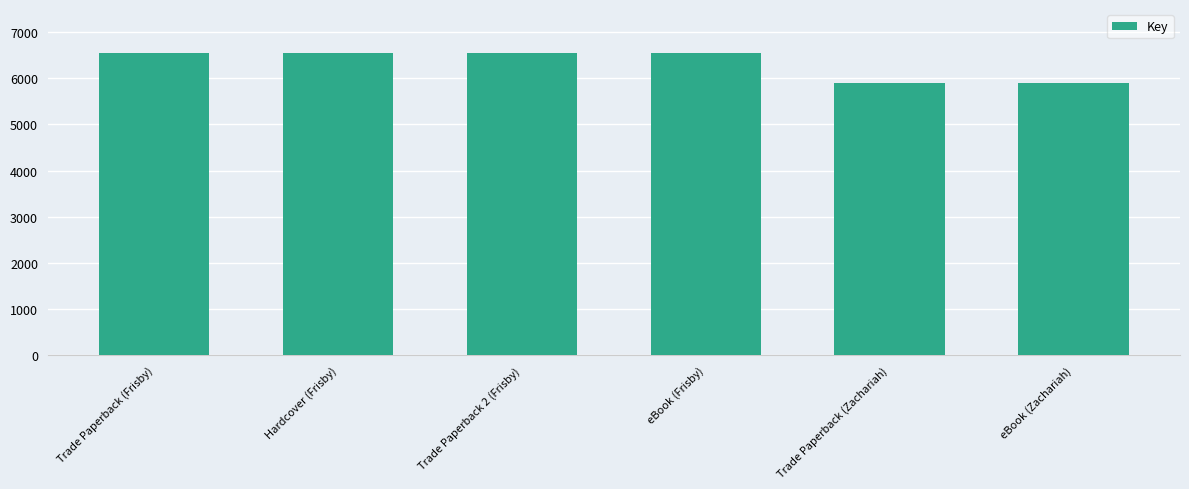

Reading left to right, transcribe all the data shown in this chart.

Trade Paperback (Frisby)=6552	Hardcover (Frisby)=6552	Trade Paperback 2 (Frisby)=6552	eBook (Frisby)=6552	Trade Paperback (Zachariah)=5903	eBook (Zachariah)=5903